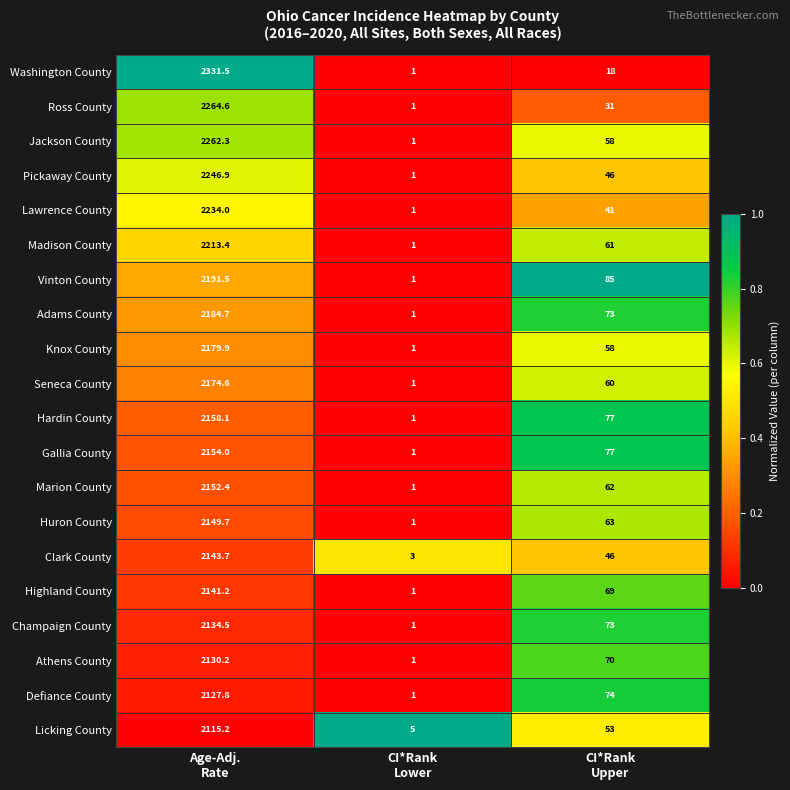

Rank the series by their maximum value, from highest to lowest.

Washington County, Ross County, Jackson County, Pickaway County, Lawrence County, Madison County, Vinton County, Adams County, Knox County, Seneca County, Hardin County, Gallia County, Marion County, Huron County, Clark County, Highland County, Champaign County, Athens County, Defiance County, Licking County